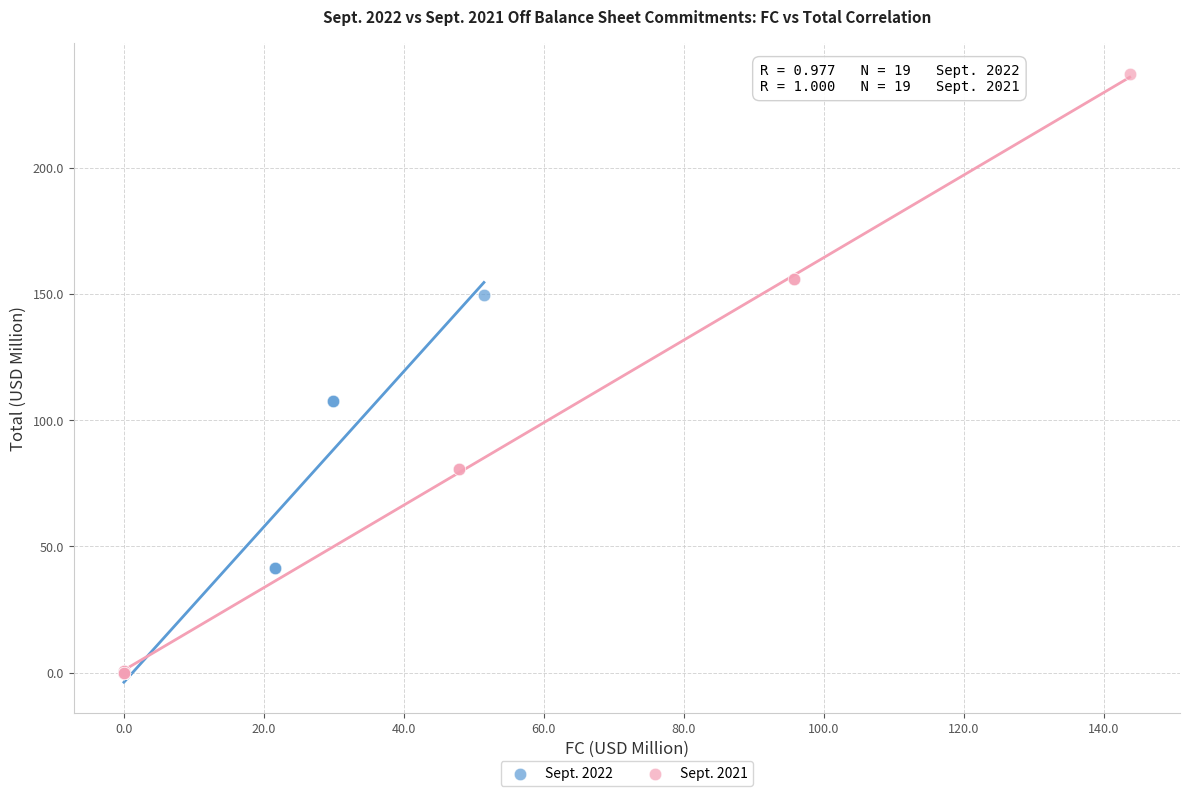

Which series has the largest Y range (max minus min)?

Sept. 2021